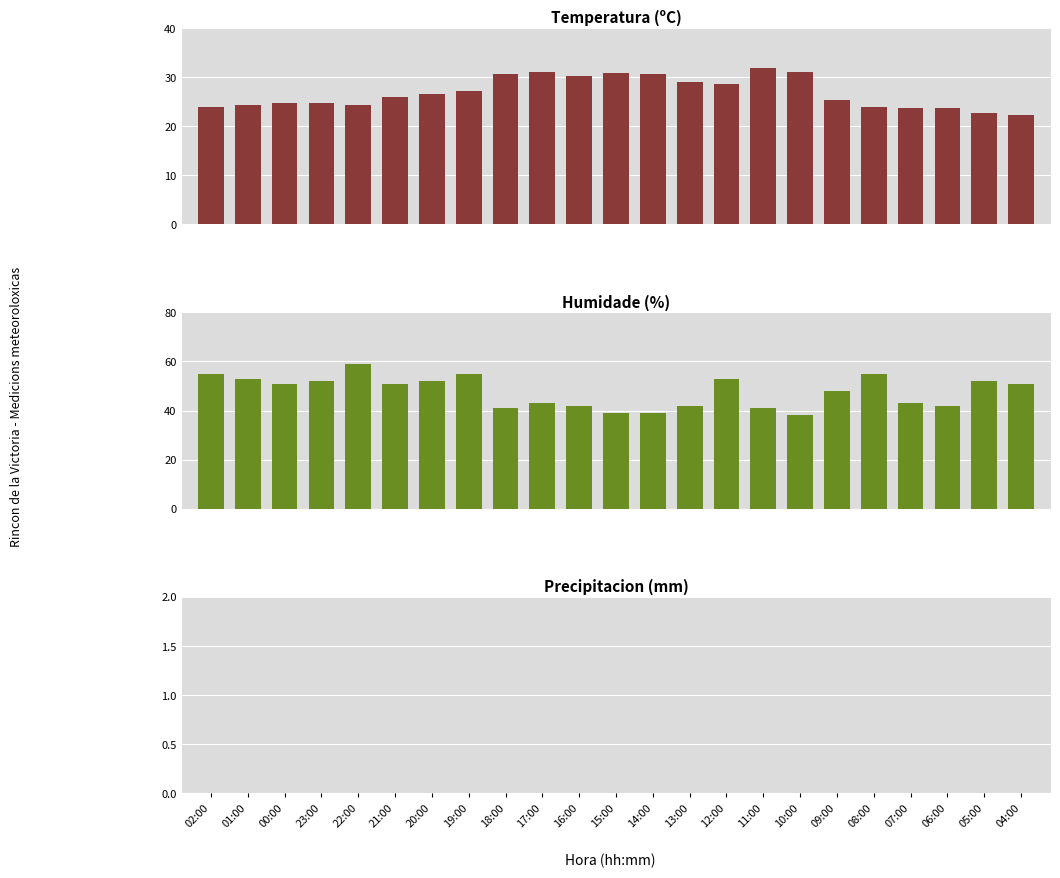

What is the difference between the second highest and minimum values in the Humidade (%) series?

17.0